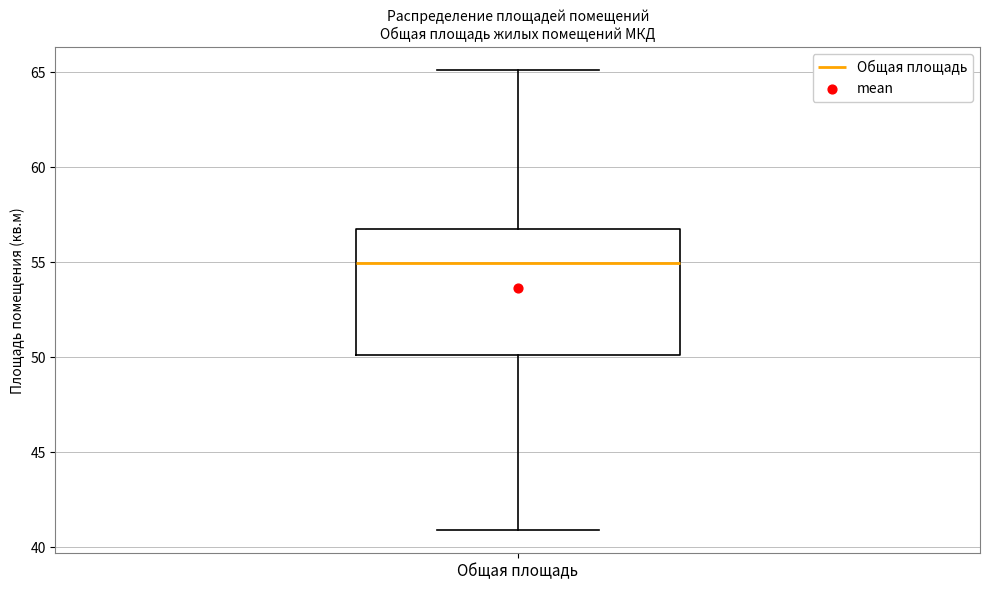

Where does the median line of the box for Общая площадь sit on the y-axis? The values are not printed on the chart, so give them approximately, as read against the axis.

55